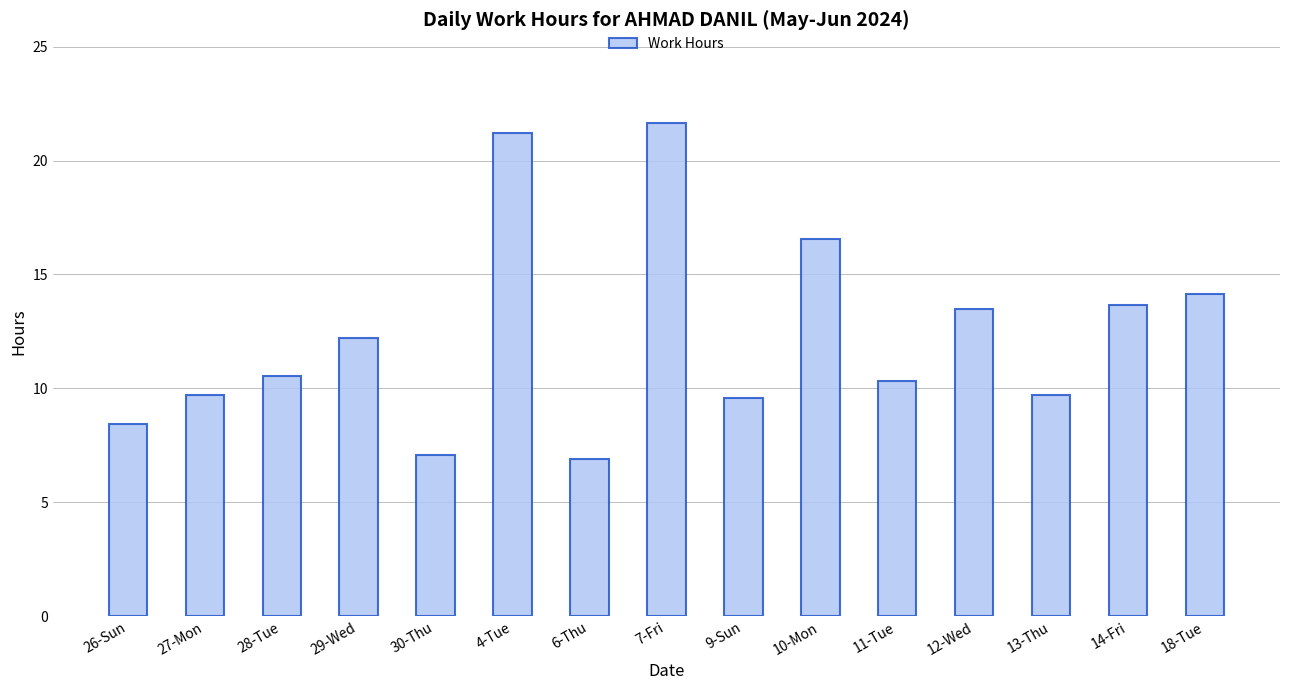

Does the chart contain stacked bars?

No